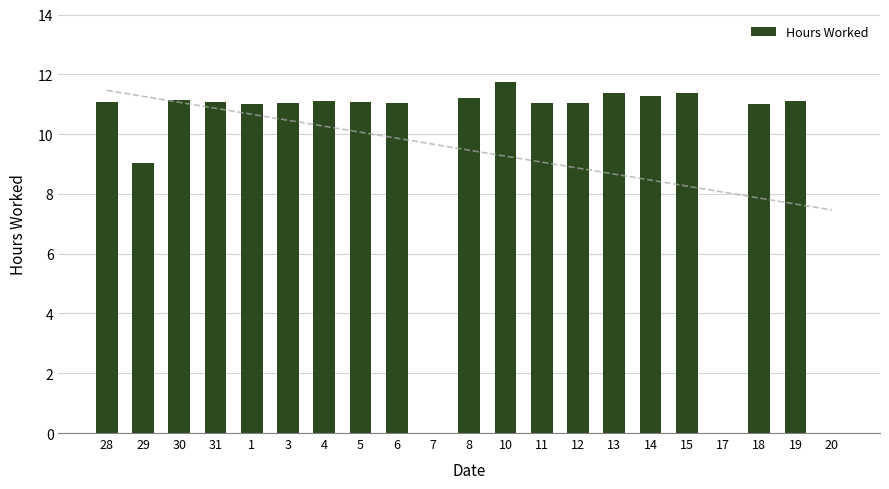

How many categories are shown in the chart?

21